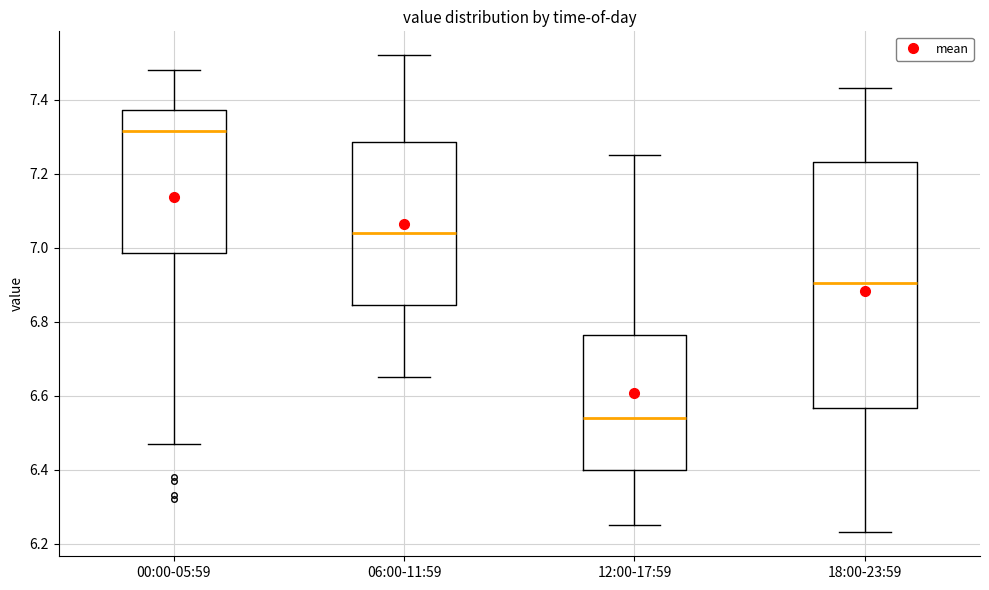

Which box has the lowest median line?

12:00-17:59